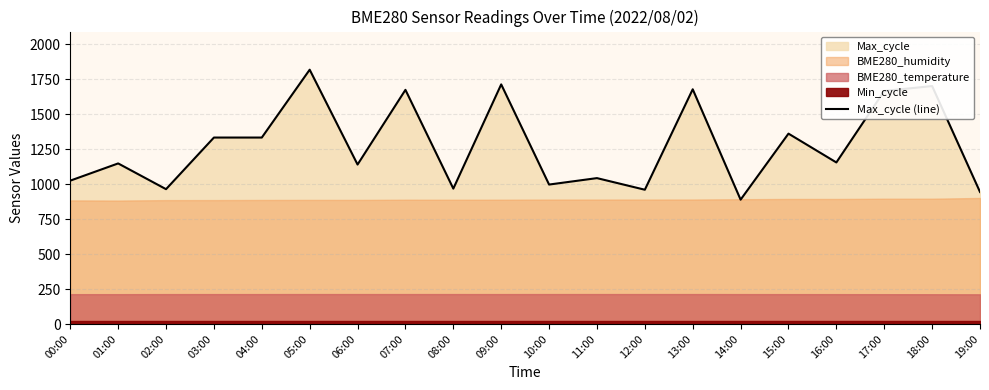

The value of Max_cycle (line) at 05:00 is 786. True or false?

False